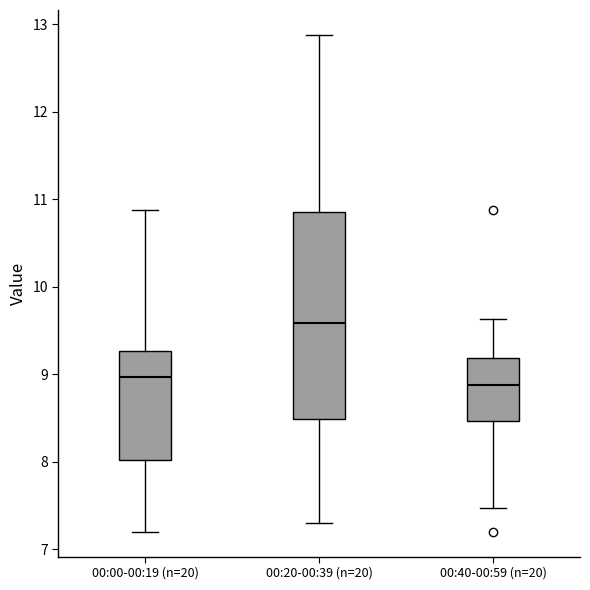

Where is the upper edge of the box for 00:00-00:19 (n=20) on the y-axis? The values are not printed on the chart, so give them approximately, as read against the axis.

9.3